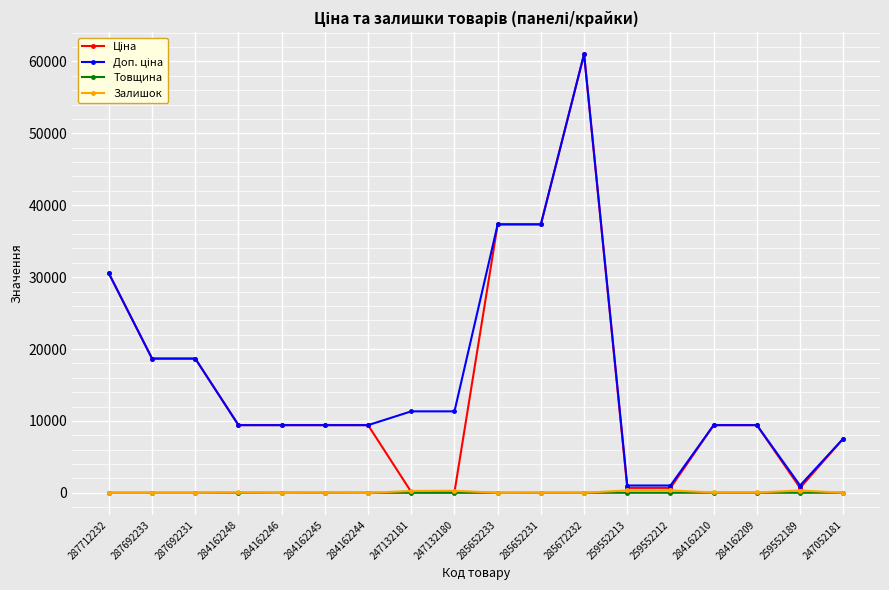

At how many categories does at least one series exceed 24752?

4